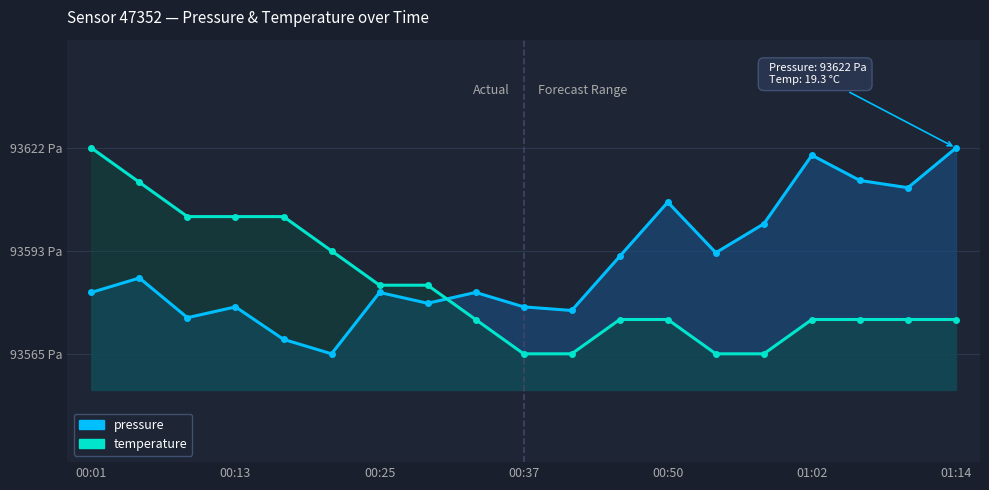

What is the difference between the temperature values at 14 and 16?

9.5